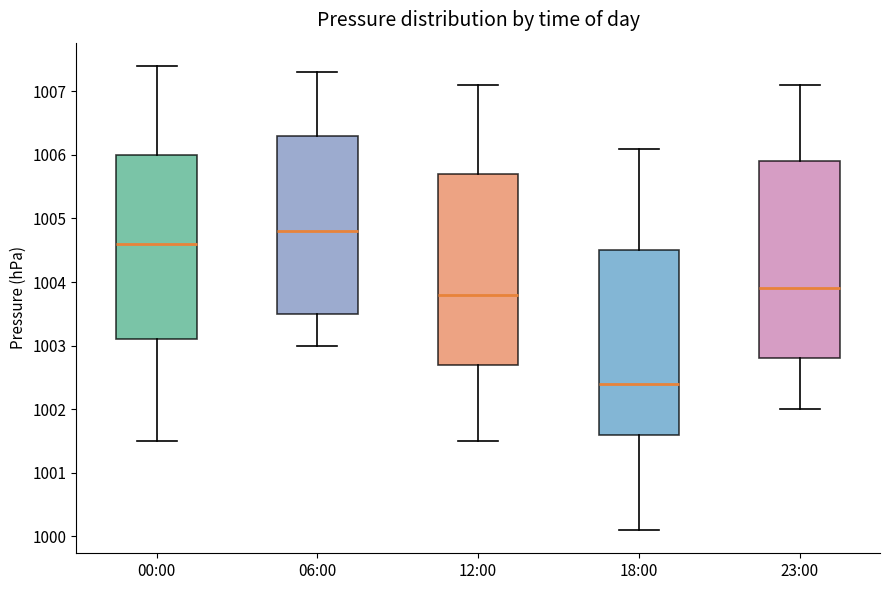

Comparing the boxes themselves (not the whiskers), which one is the tallest?

23:00